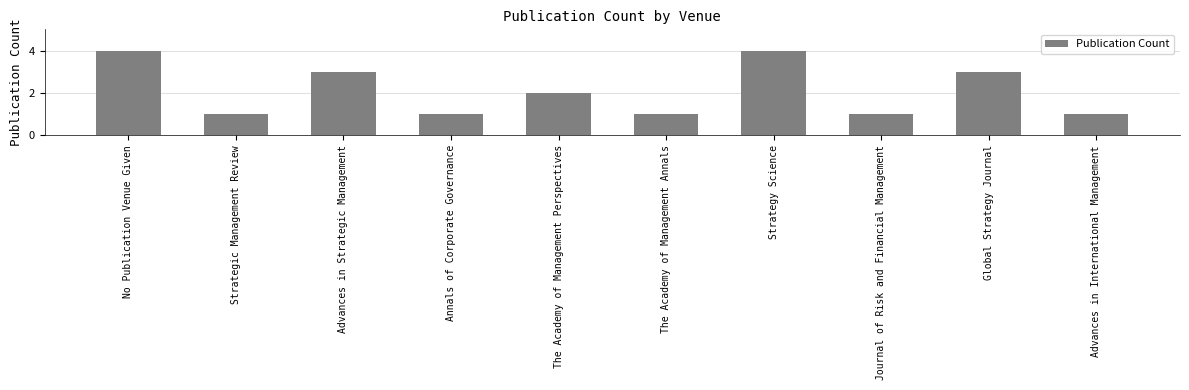

How many values are below 2?

5